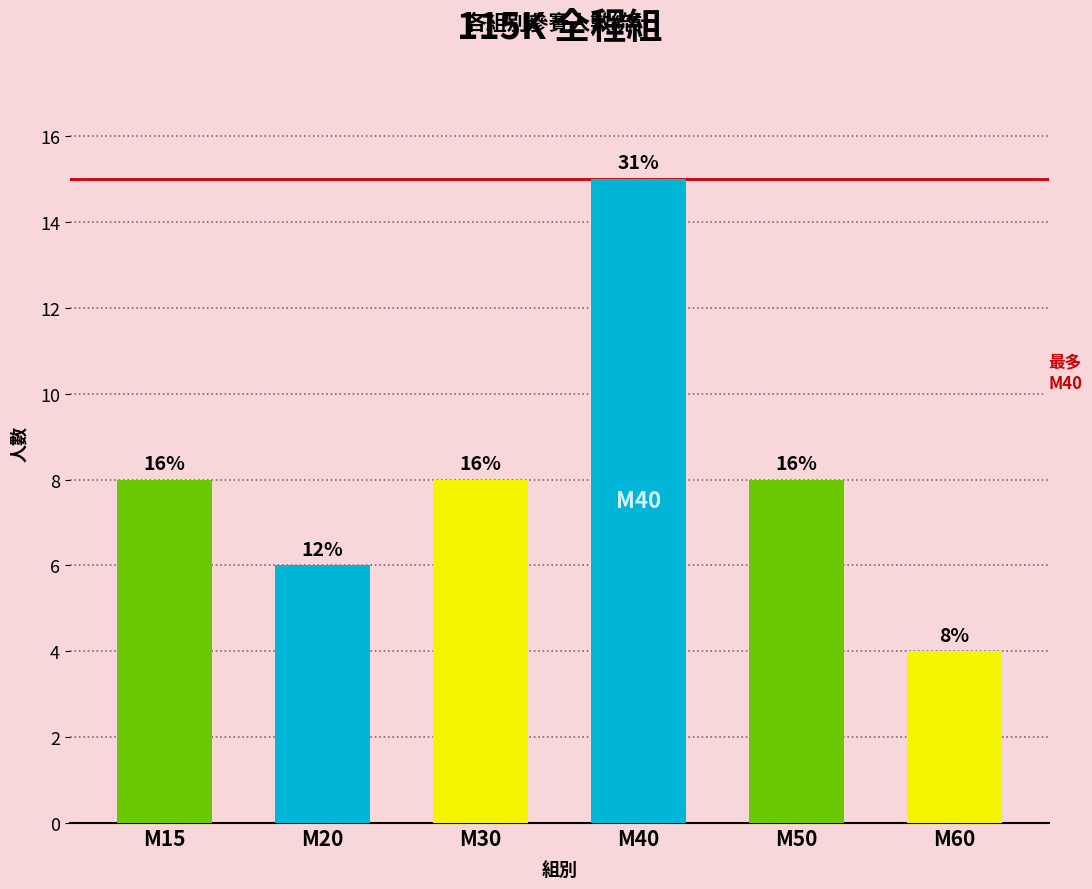

How many bars are there in total?

6